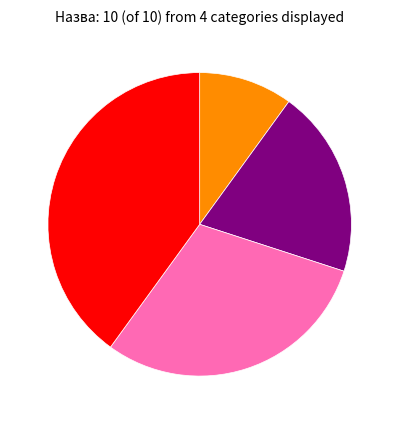

Does any single category account for the majority?

No